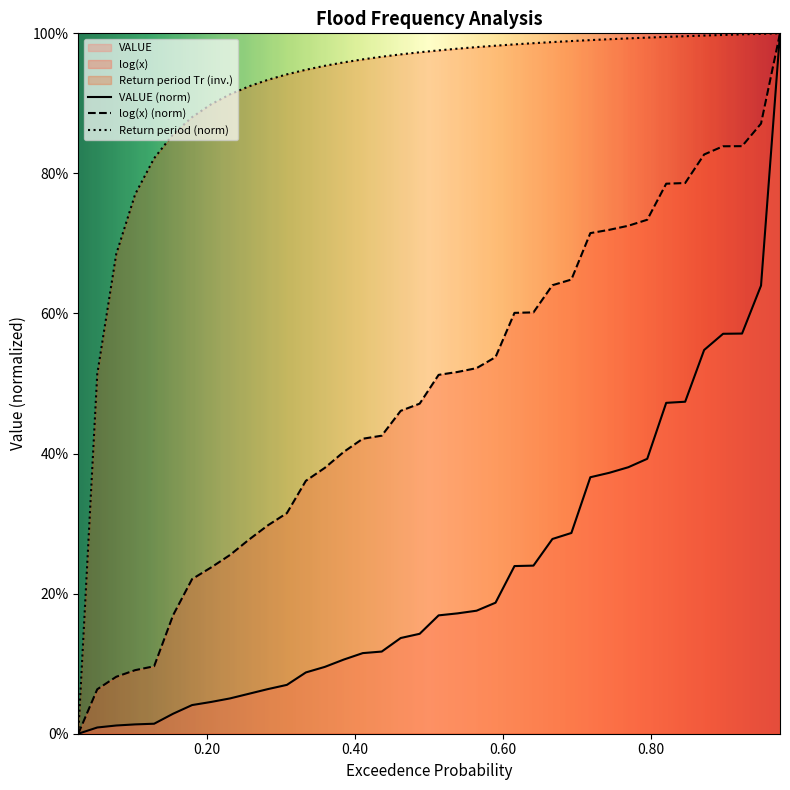

True or false: VALUE has more than 1 points higher than both neighbors.

False